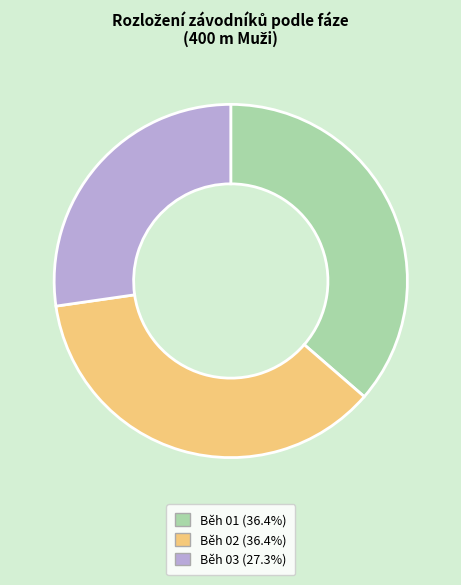

Is there any slice that represents more than half of the pie?

No